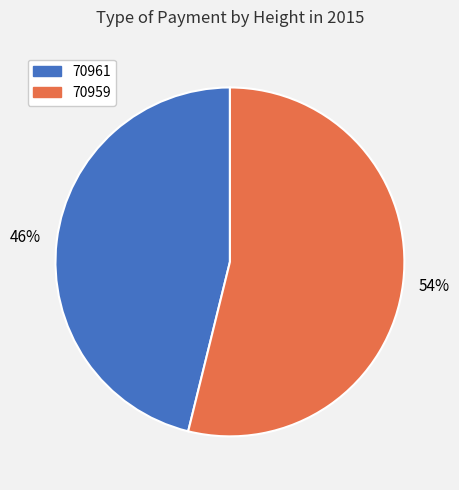

Combined, do 70961 and 70959 account for over 50%?

Yes